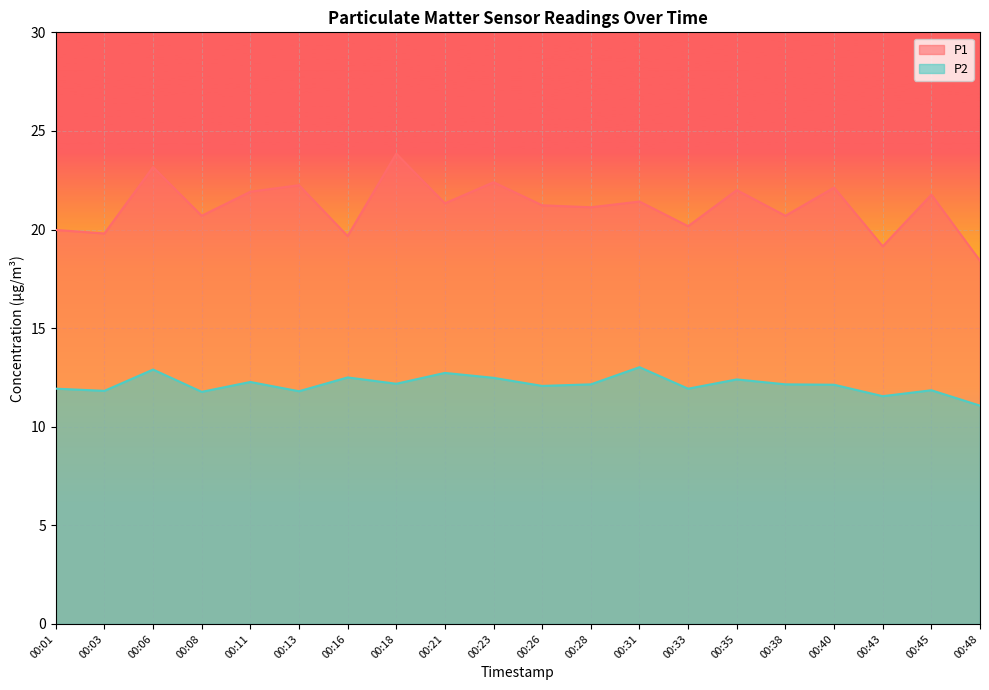

At which category does P1 reach its first local peak?

00:06